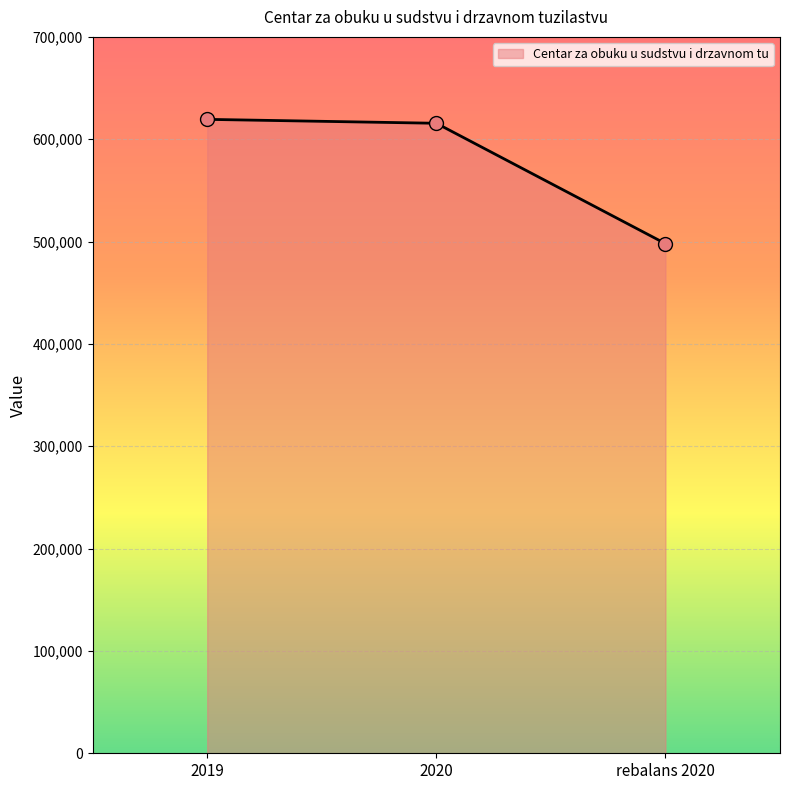

Approximately how many times larger is the value at 2020 compared to 2019?

1.0